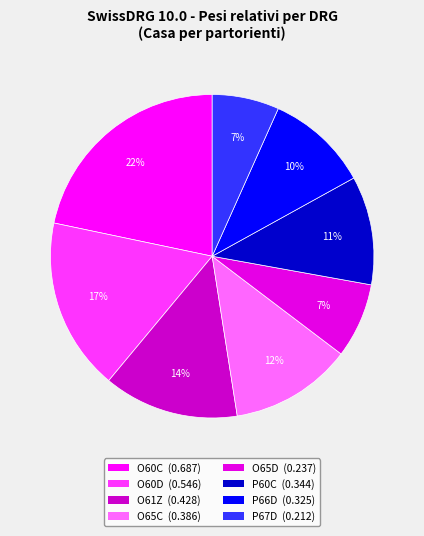

Count the number of slices in the pie.

8